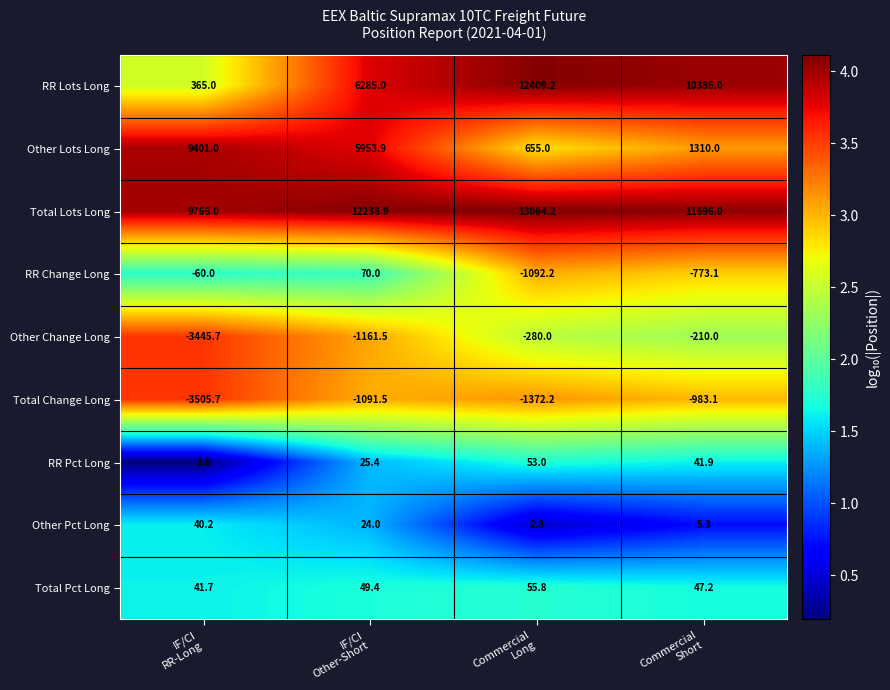

What is the smallest value displayed?

-3505.7